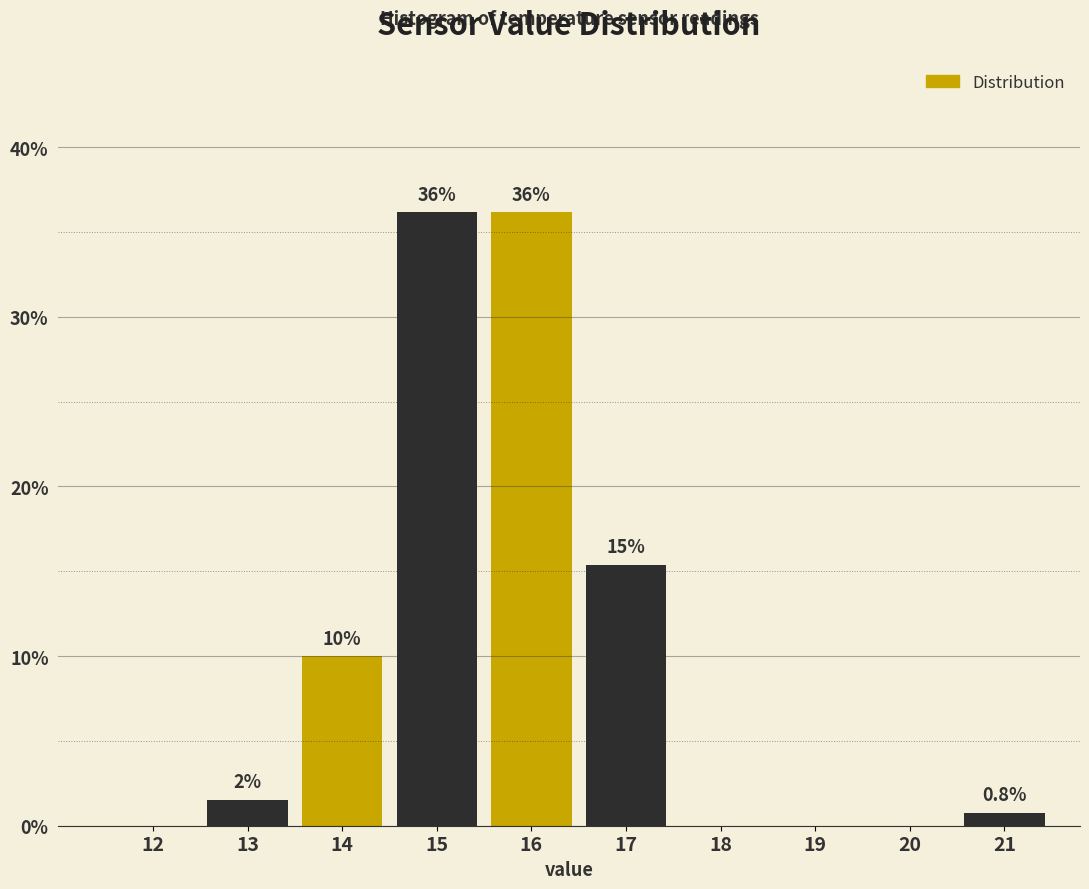

True or false: the data shows -21.3 at 18.

False